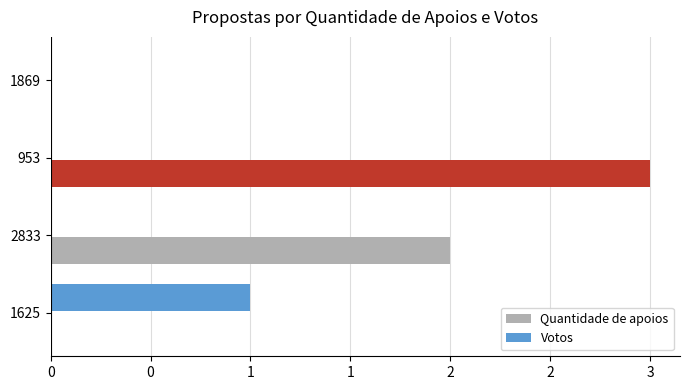

What are all the series names shown in the legend?

Quantidade de apoios, Votos